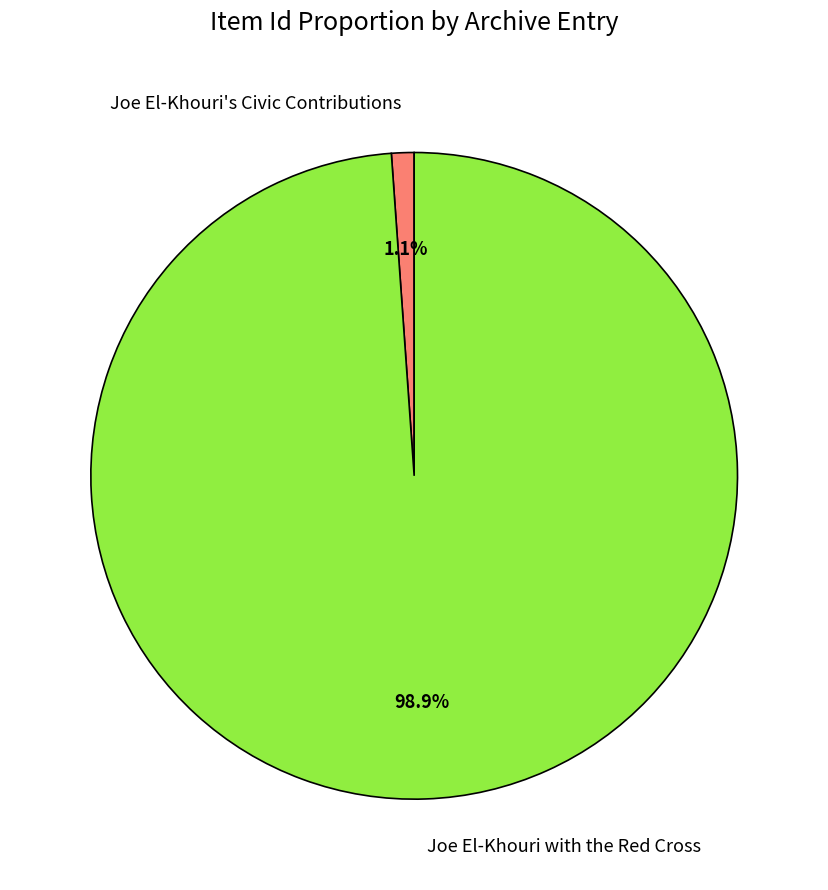

Which slice is the smallest?

Joe El-Khouri's Civic Contributions